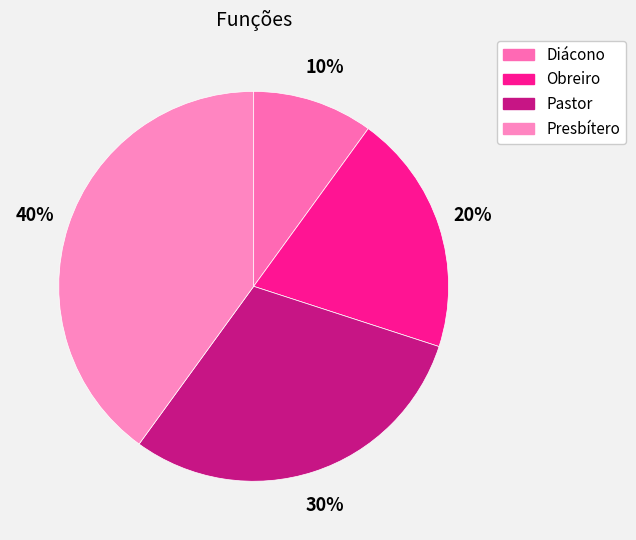

To the nearest percent, what is the average slice percentage?

25%